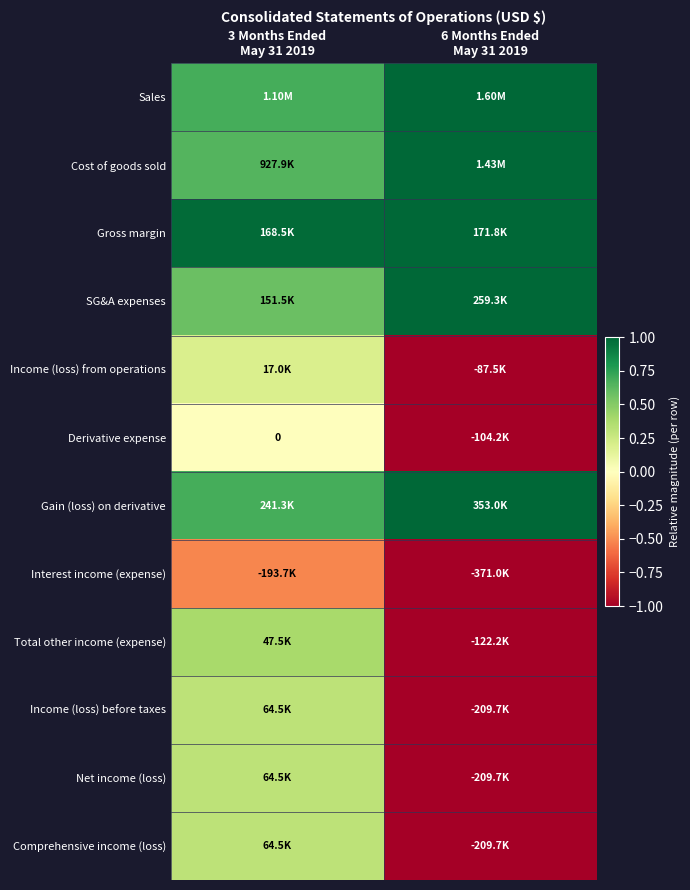

Is the value of Interest income (expense) at 6 Months Ended May 31 2019 greater than the value of SG&A expenses at 6 Months Ended May 31 2019?

No